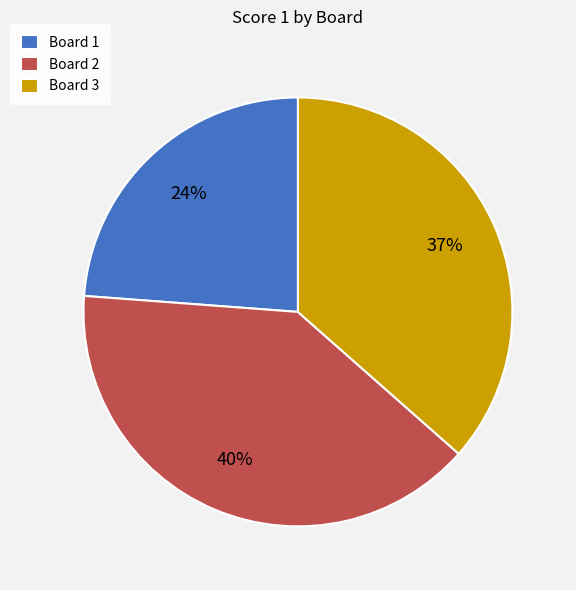

True or false: Board 2 accounts for 40% of the total.

True